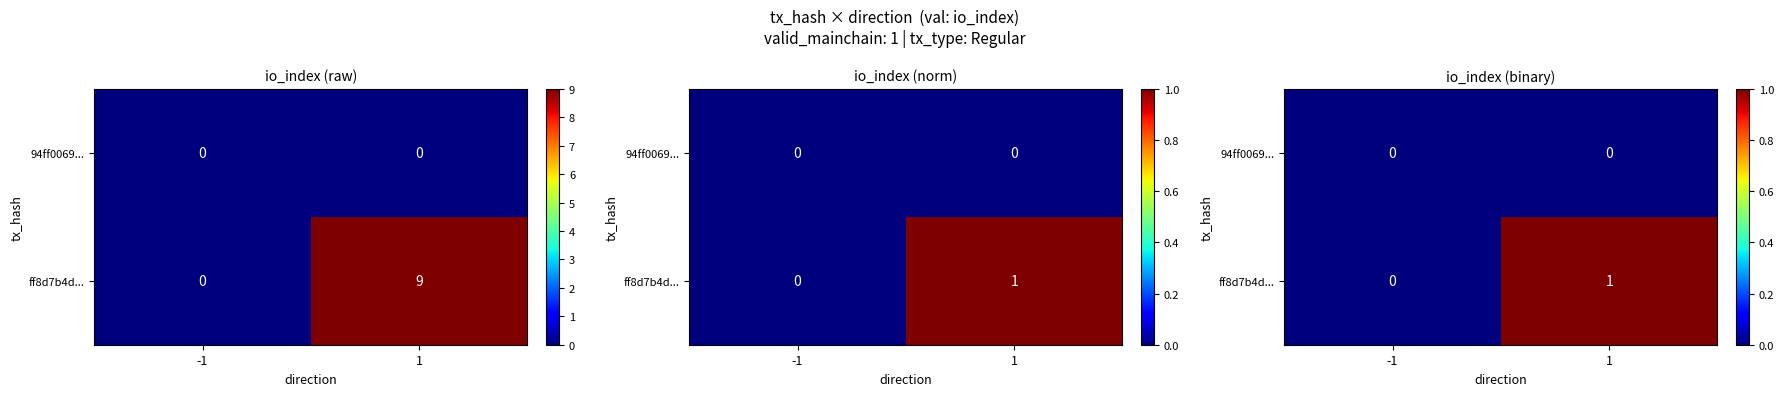

True or false: ff8d7b4d... has a value of 1 at 1.

True